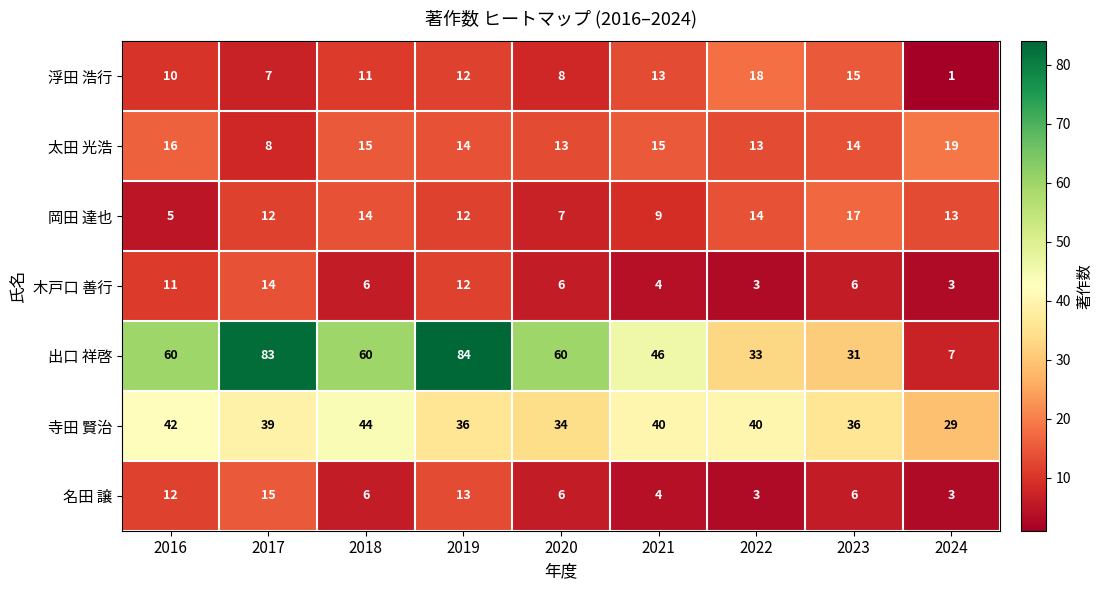

What is the average value of the 太田 光浩 series?

14